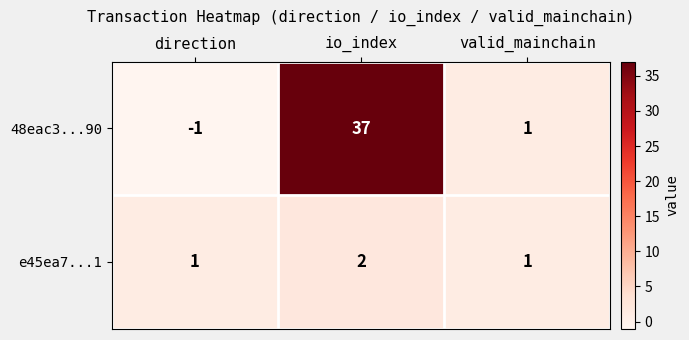

What is the sum of all 48eac3...90 values?

37